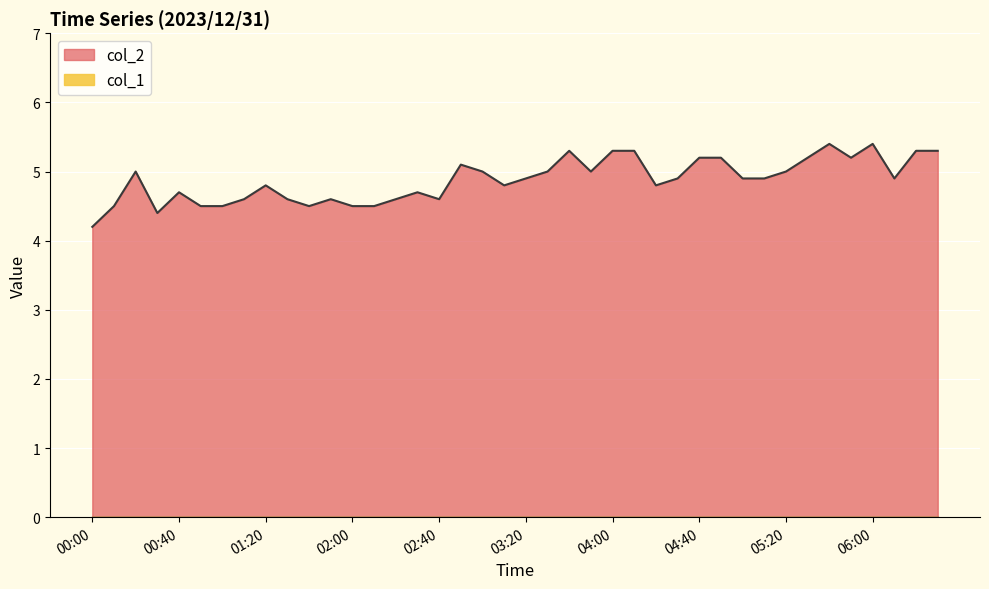

How many interior local valleys (lower than both neighbors) does the data have?

8